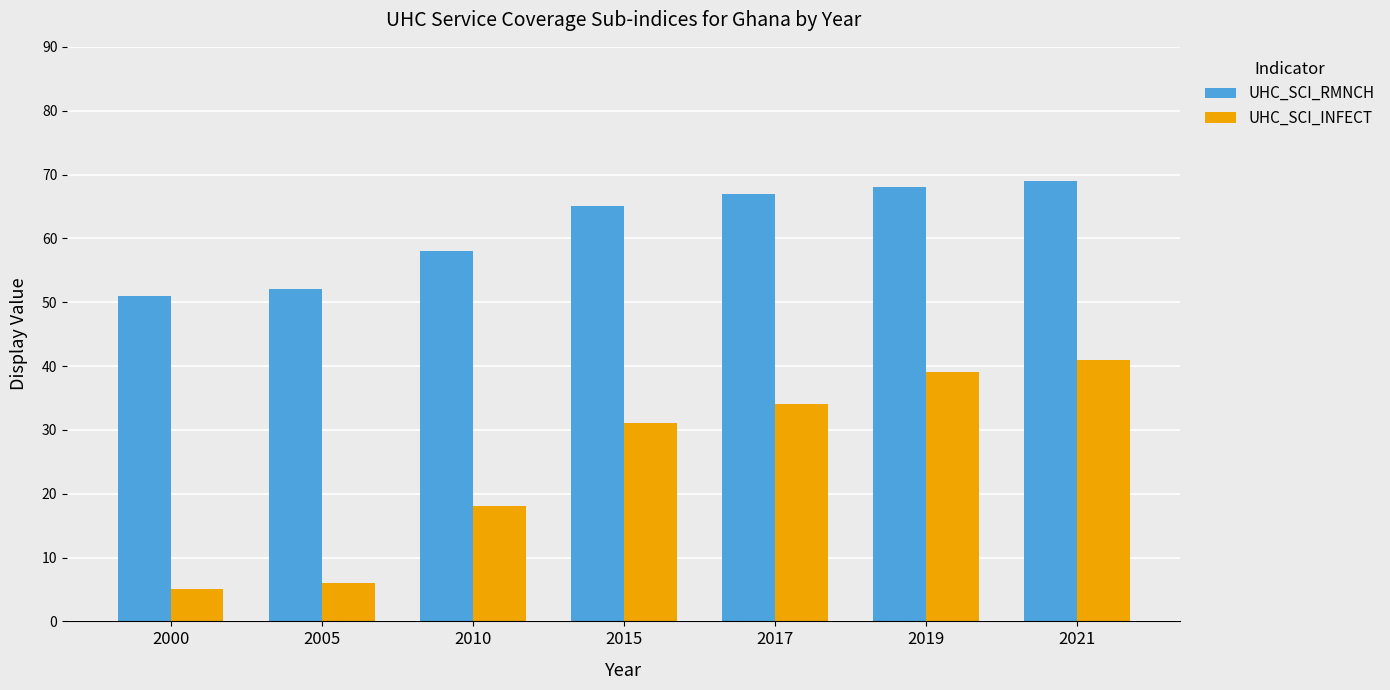

Read the UHC_SCI_INFECT value at 2019.

39